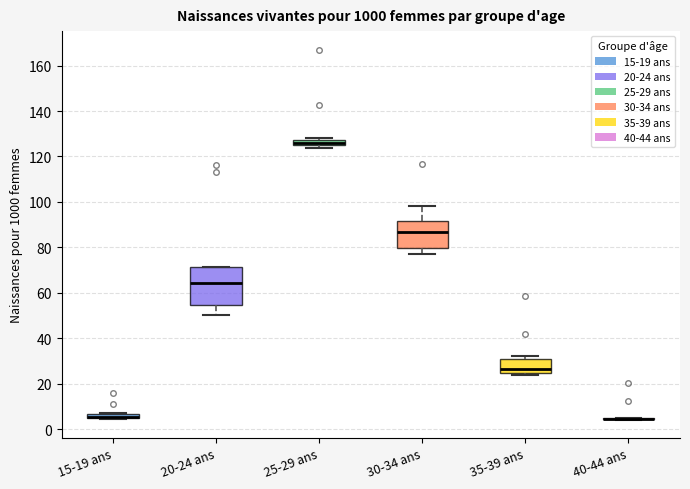

Comparing the boxes themselves (not the whiskers), which one is the tallest?

20-24 ans